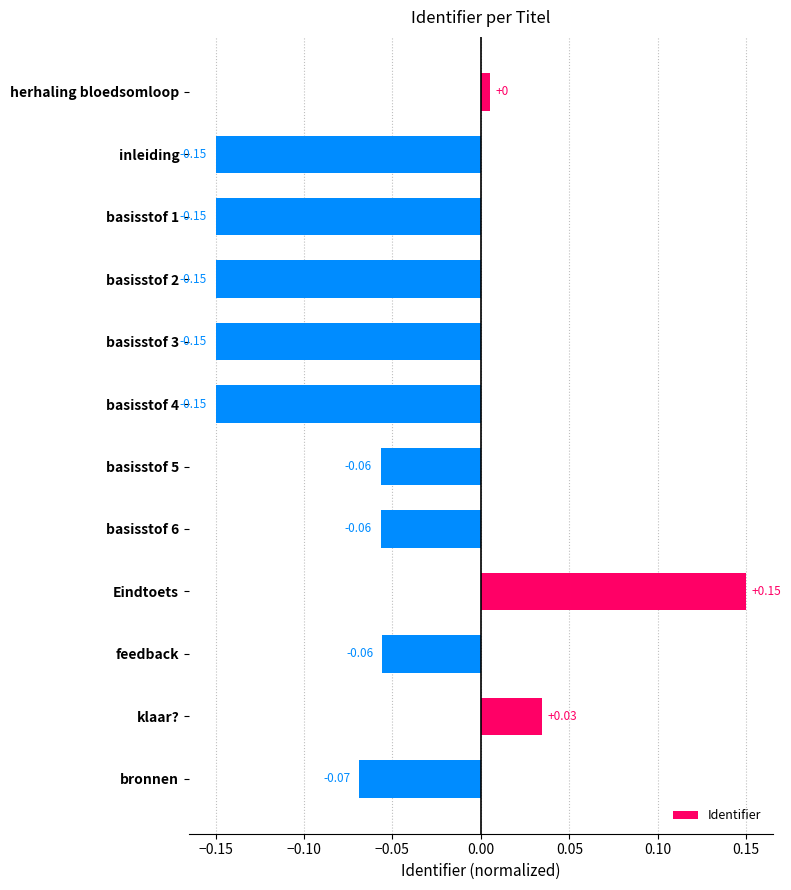

What is the change in value from basisstof 3 to bronnen?

+0.1